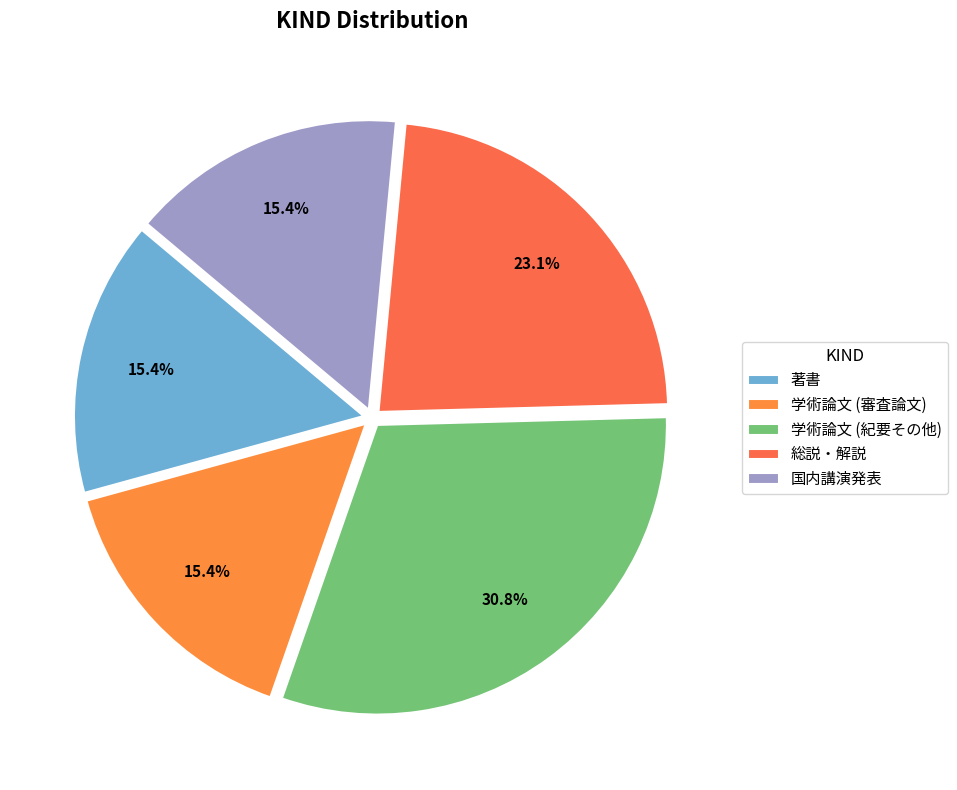

Does 学術論文 (紀要その他) account for over 50% of the chart?

No